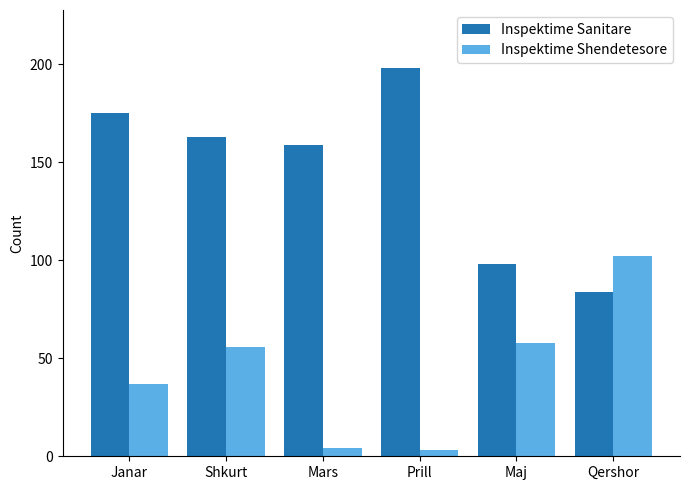

List the series in order of their overall mean, lowest first.

Inspektime Shendetesore, Inspektime Sanitare